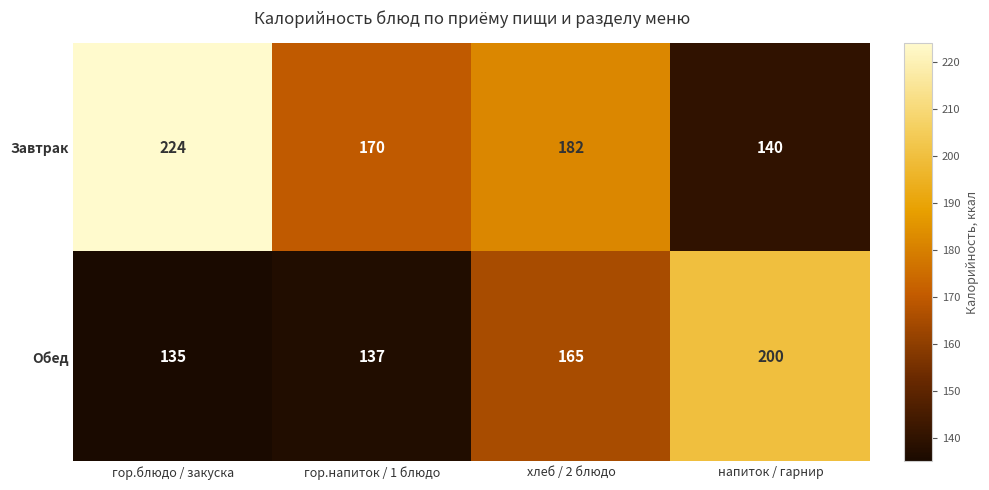

Between гор.блюдо / закуска and хлеб / 2 блюдо, which series saw the biggest shift?

Завтрак